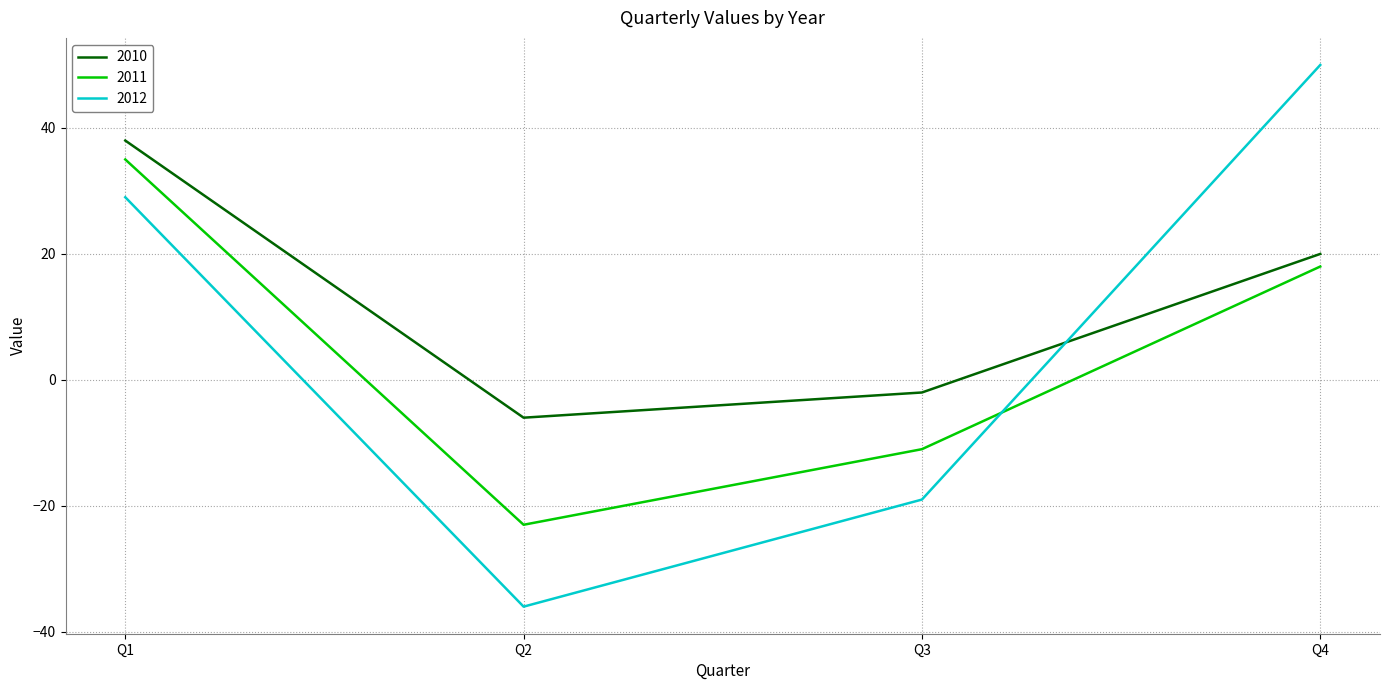

True or false: 2011 and 2012 cross at least once.

True